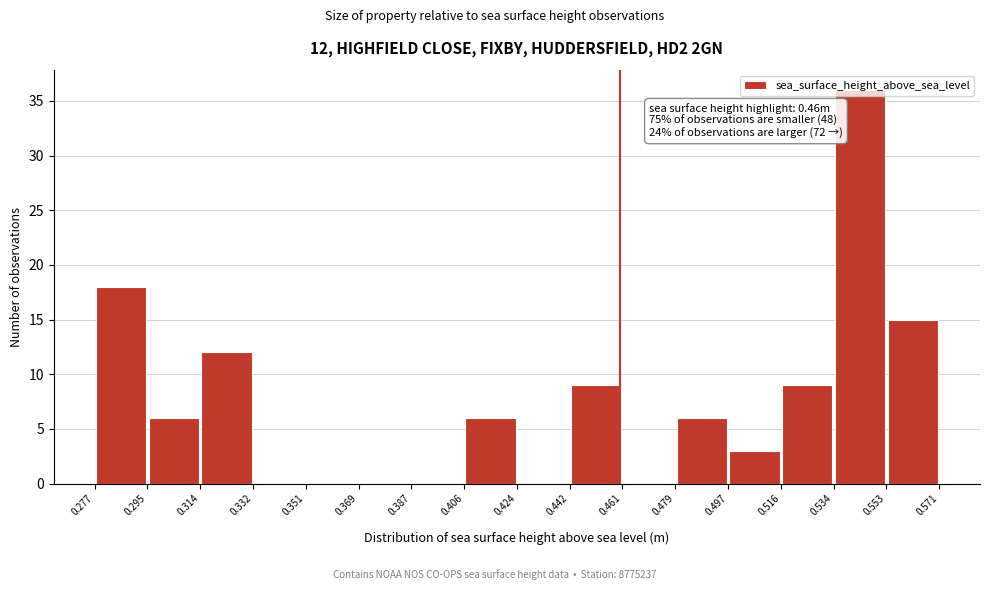

Over which range of the x-axis is the bar tallest?

0.534 to 0.553